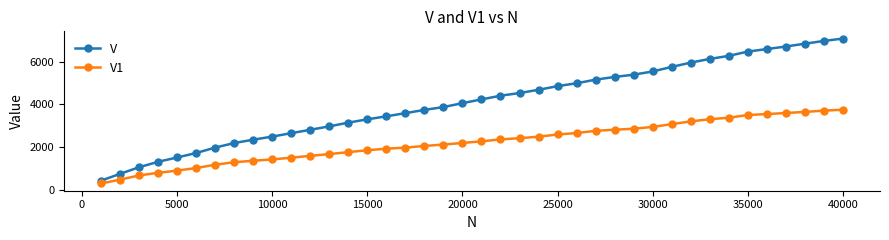

Which series has the largest range (max minus min)?

V